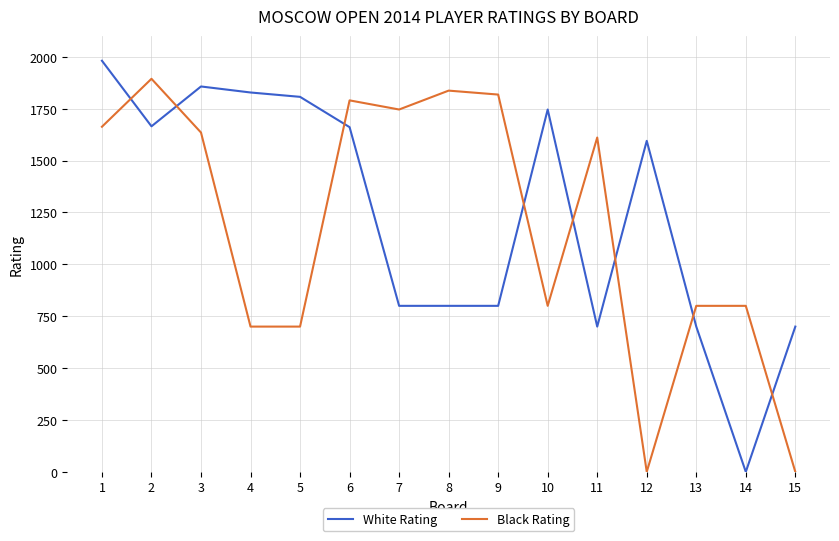

What is the highest value of the White Rating series?

1981